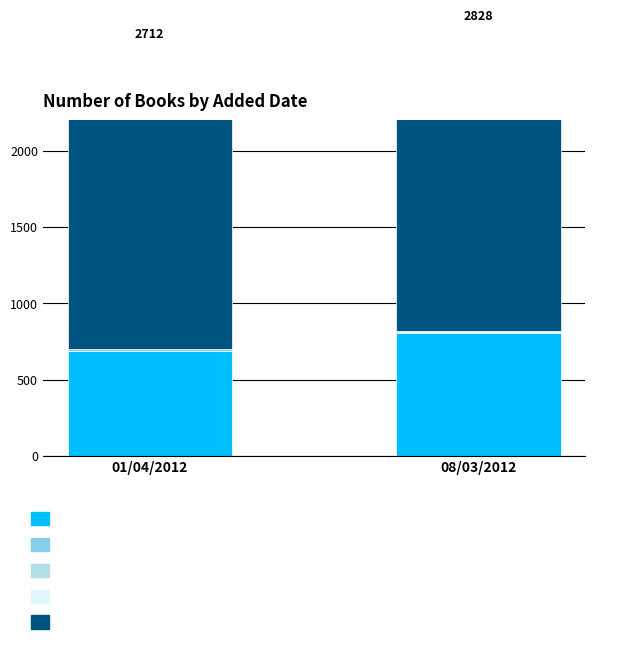

Which category has the highest value across all series?

01/04/2012